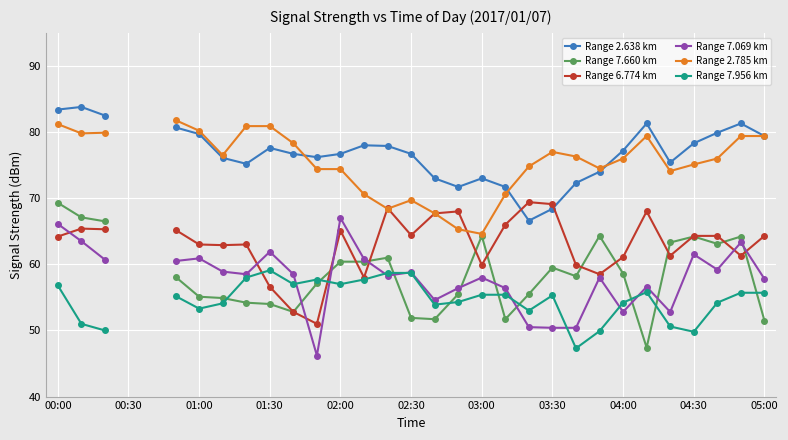

Is the value of Range 7.069 km at 20 greater than the value of Range 7.956 km at 19?

No